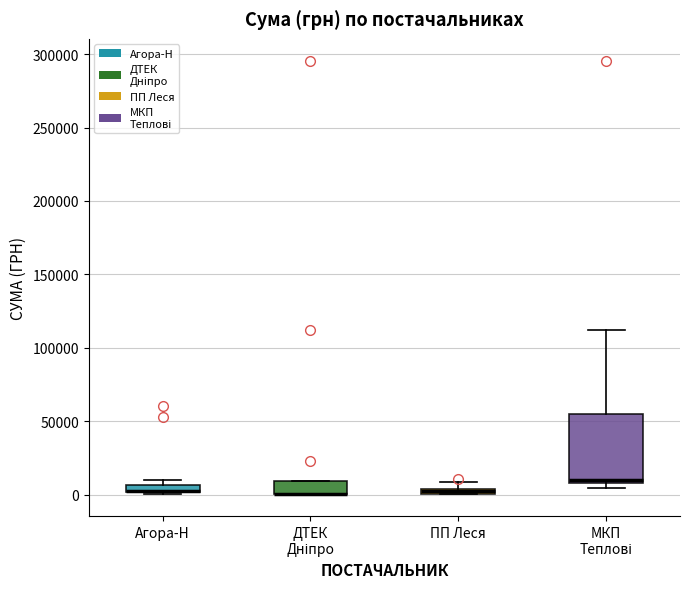

Comparing the boxes themselves (not the whiskers), which one is the tallest?

МКП Теплові